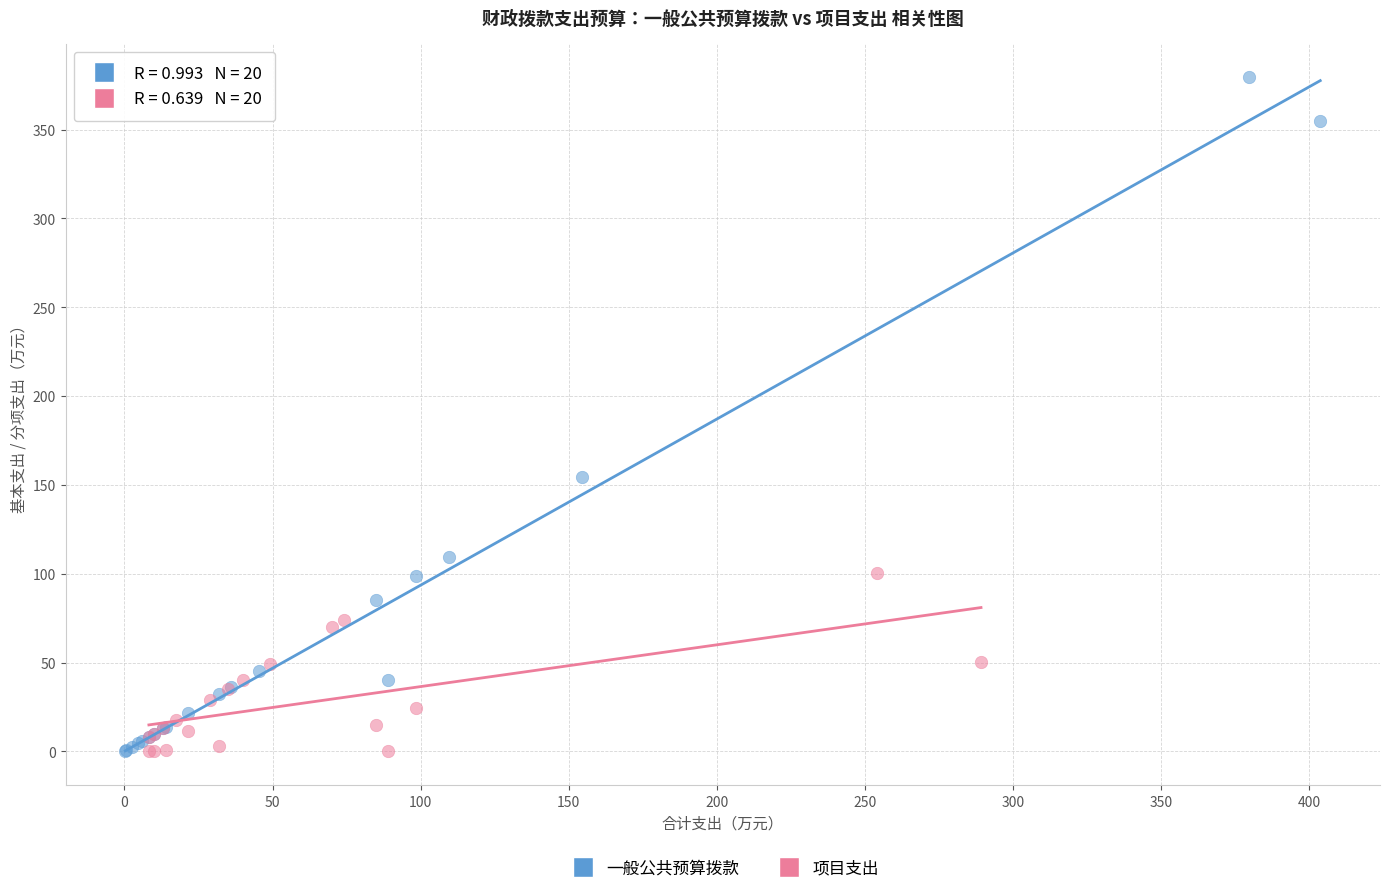

Which series reaches the maximum Y coordinate?

一般公共预算拨款